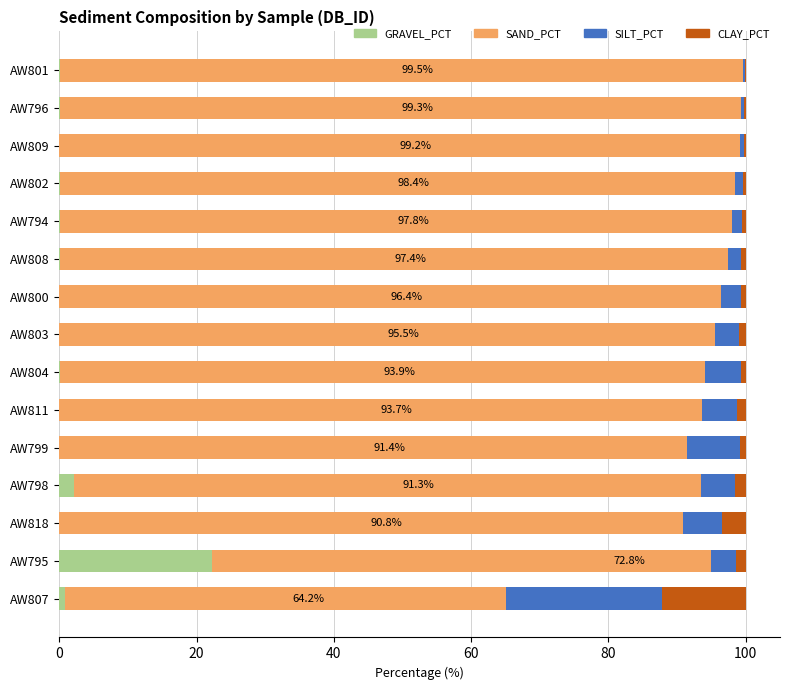

The value of GRAVEL_PCT at AW809 is 0.0. True or false?

True